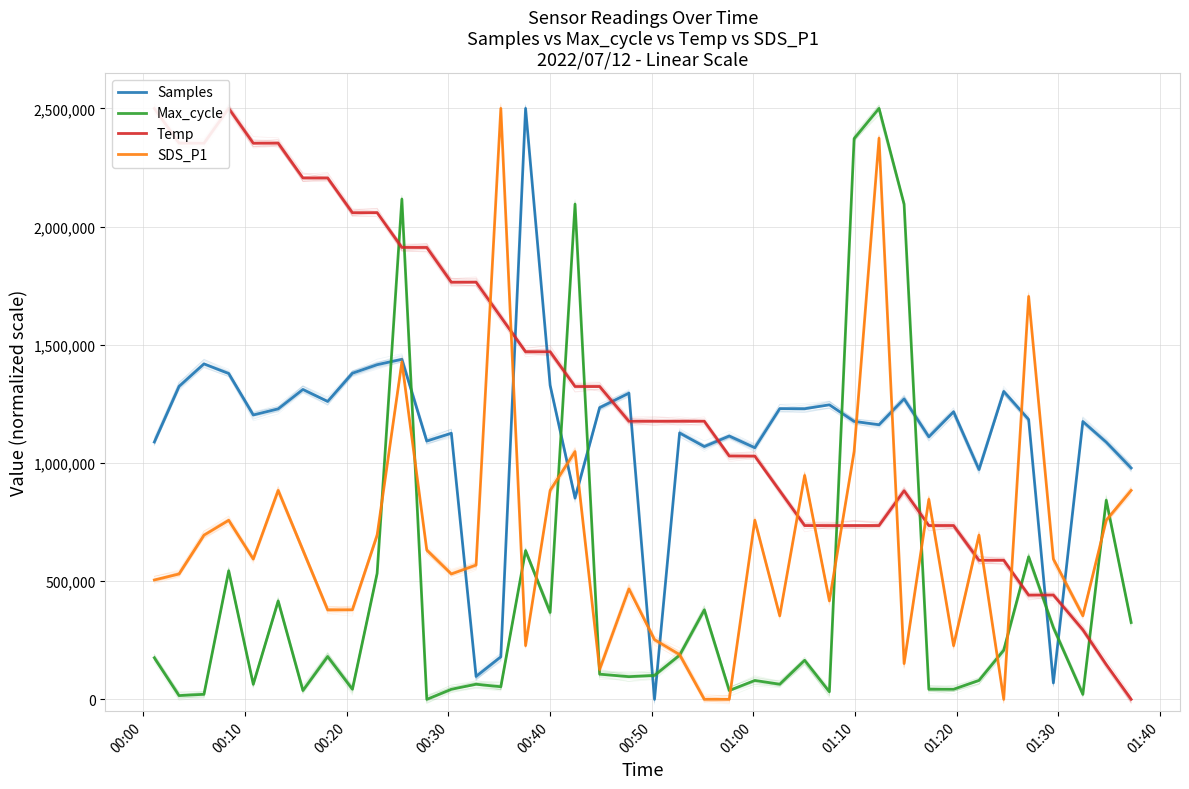

Which series ends up on top after the final intersection of Temp and SDS_P1?

SDS_P1